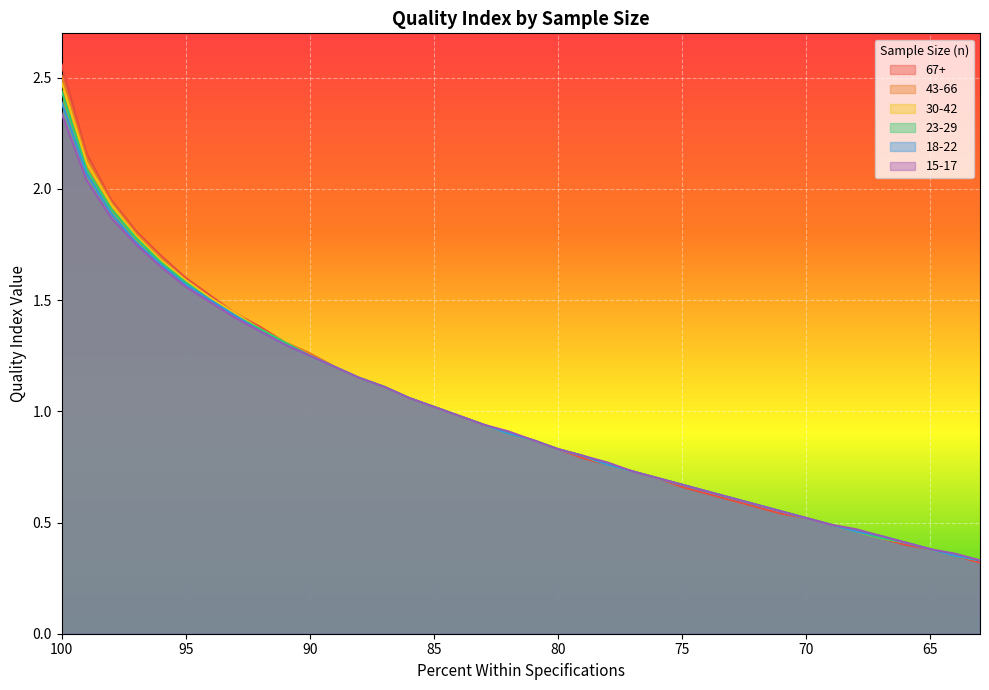

At which category is the sum across all series the highest?

100